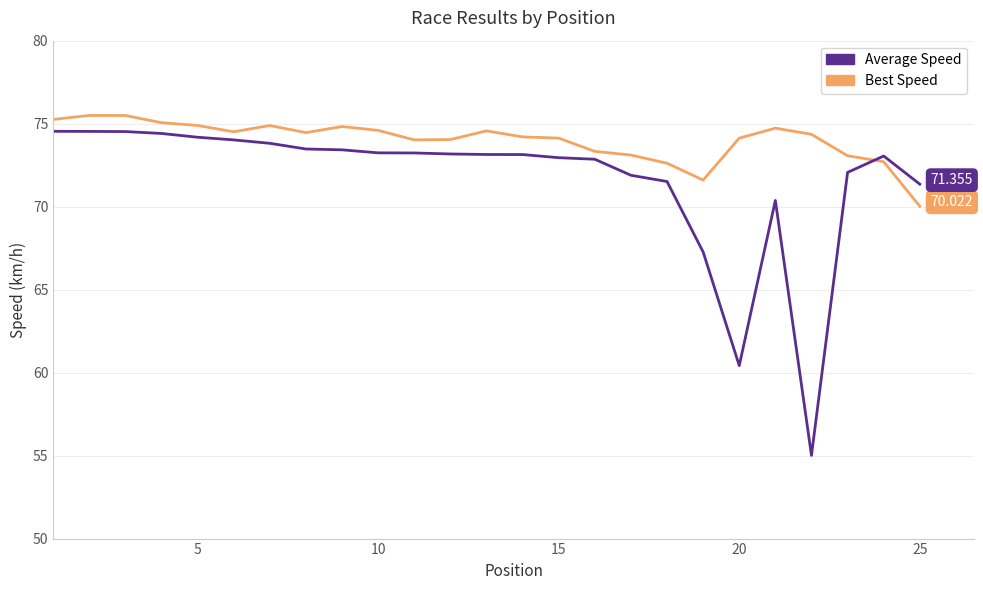

Which series has the widest spread of values?

Average Speed